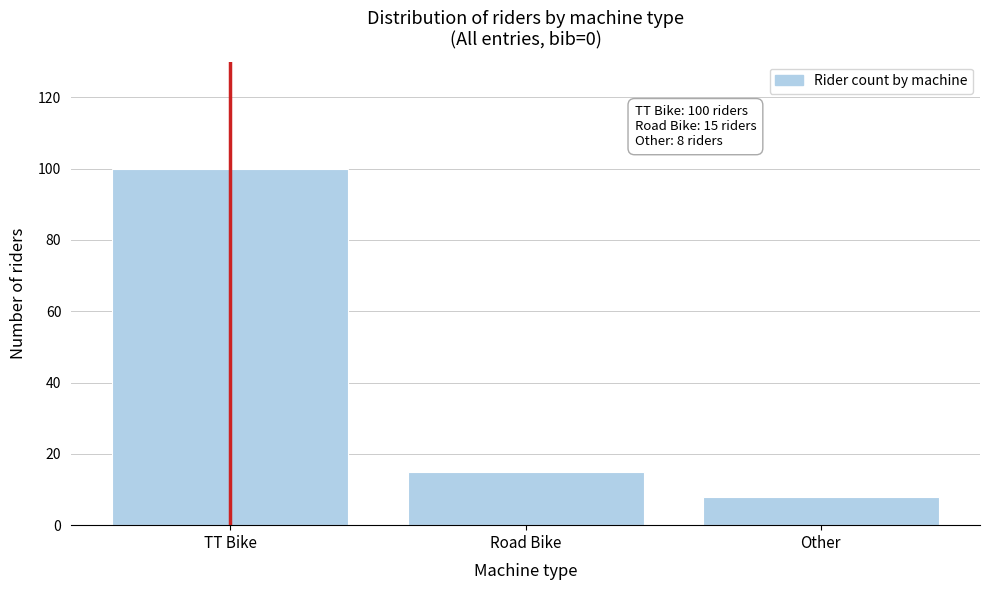

Reading left to right, extract all data points from this chart.

TT Bike=100	Road Bike=15	Other=8